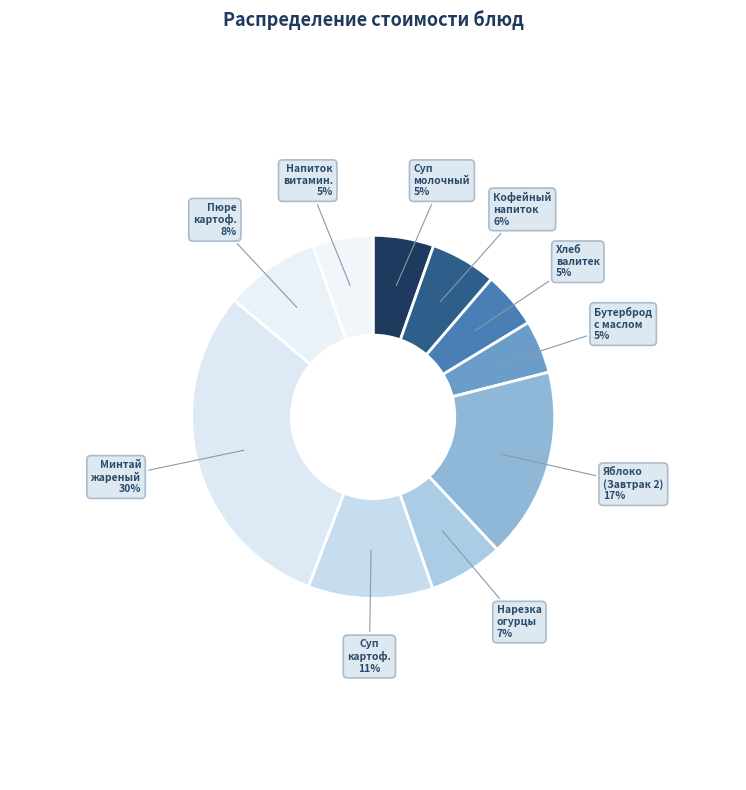

Does any single category account for the majority?

No